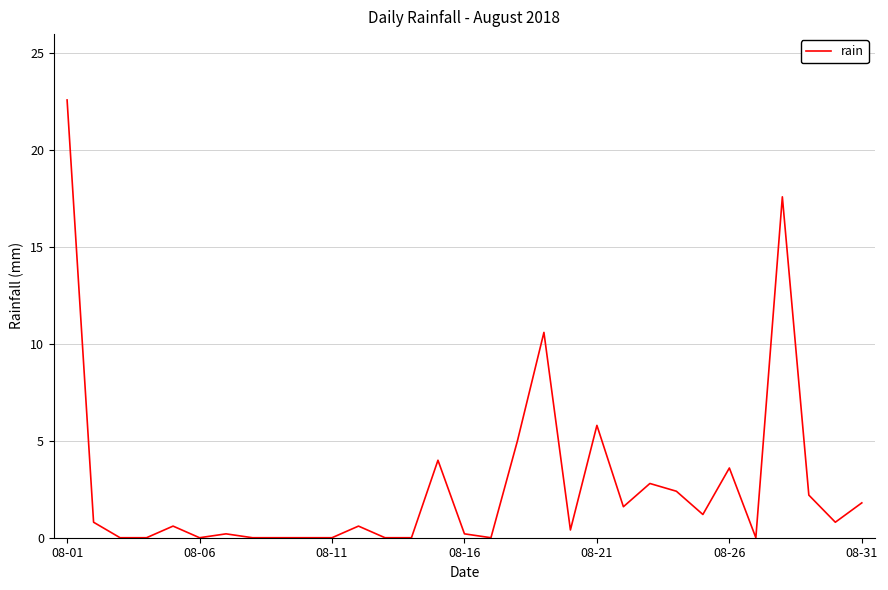

What is the difference between the maximum and minimum values?

22.6